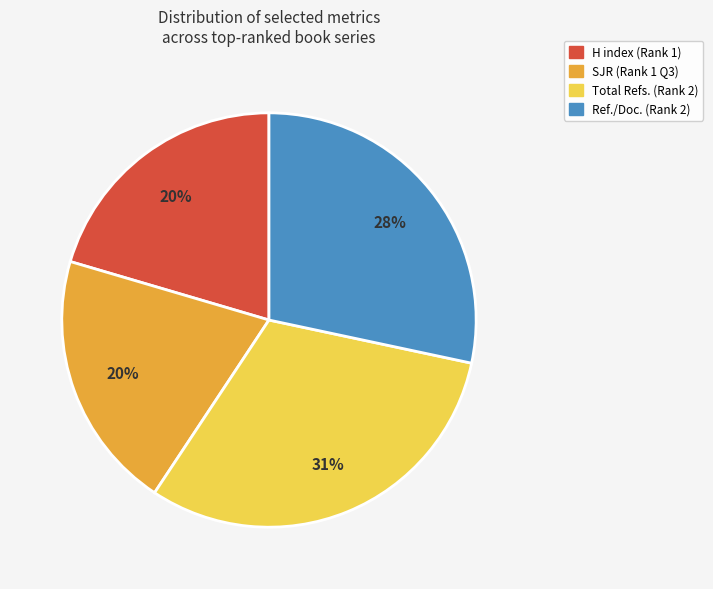

Combined, do SJR (Rank 1 Q3) and Ref./Doc. (Rank 2) account for over 50%?

No